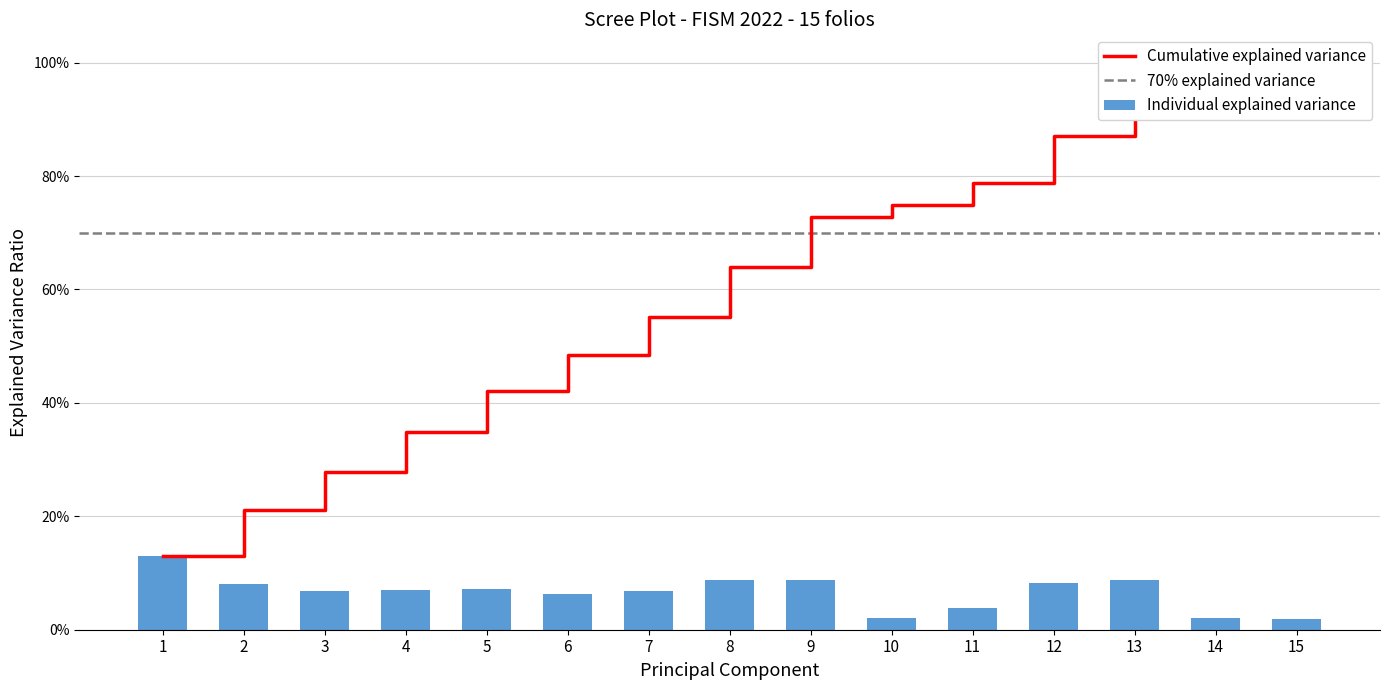

What is the difference between the Individual explained variance values at 14 and 1?

10.8